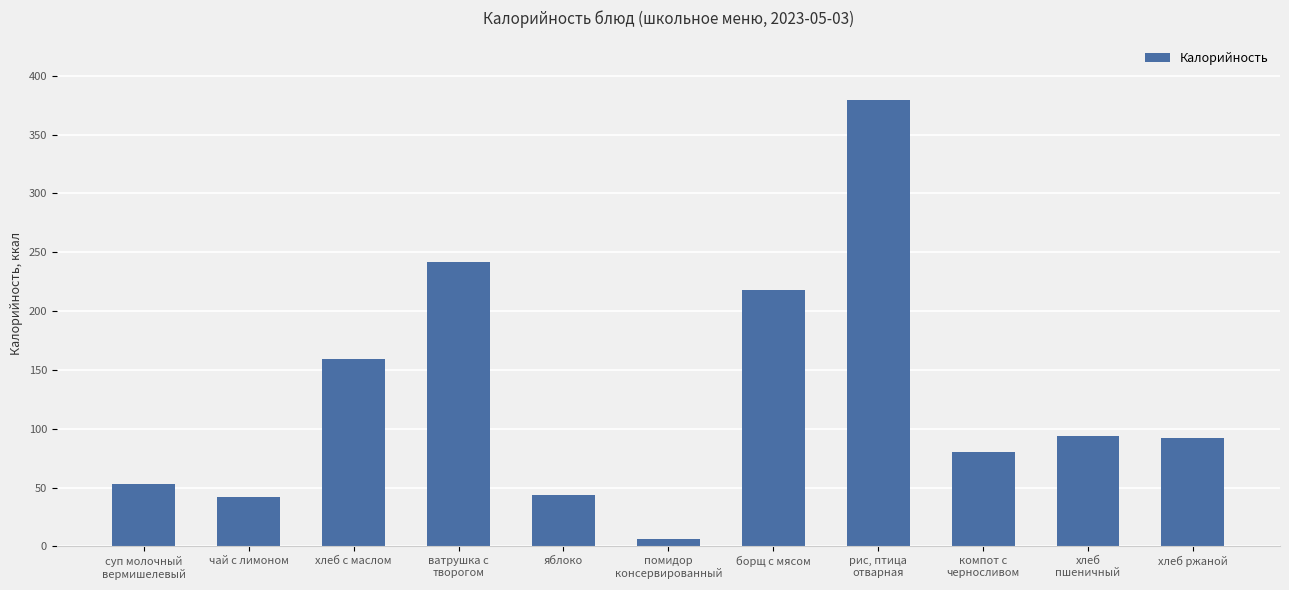

List the labels in order of value, smallest first.

помидор
консервированный, чай с лимоном, яблоко, суп молочный
вермишелевый, компот с
черносливом, хлеб ржаной, хлеб
пшеничный, хлеб с маслом, борщ с мясом, ватрушка с
творогом, рис, птица
отварная